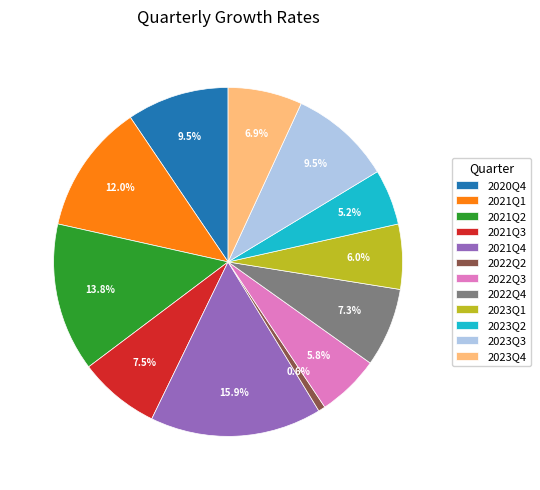

The 2023Q4 slice represents 20% of the pie. True or false?

False